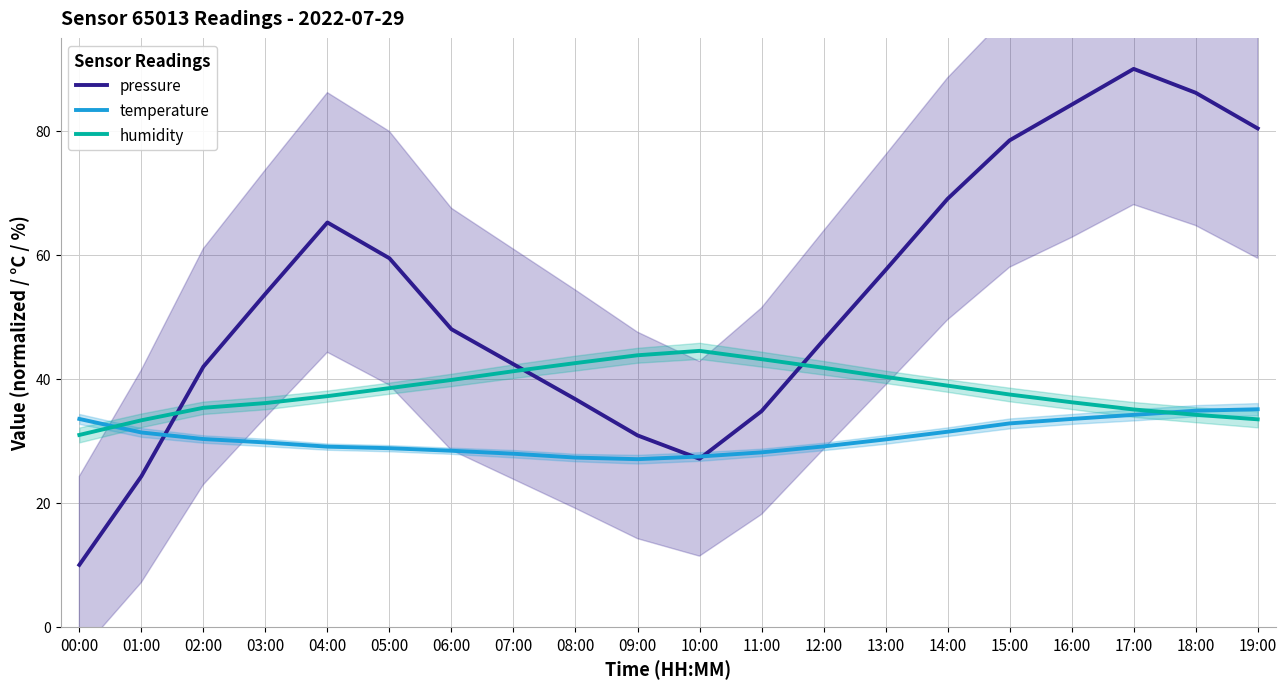

How many lines are shown in the chart?

3